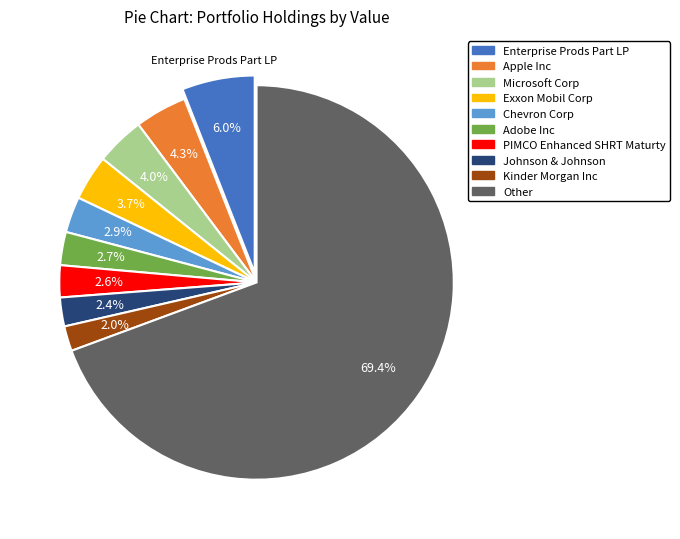

Is it true that Apple Inc is 1% of the pie?

False